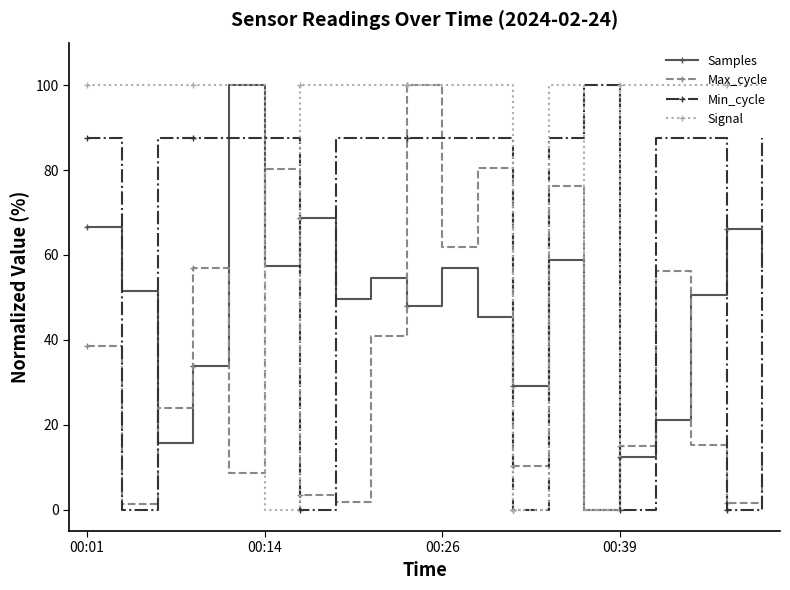

Which series has the largest total across all categories?

Signal